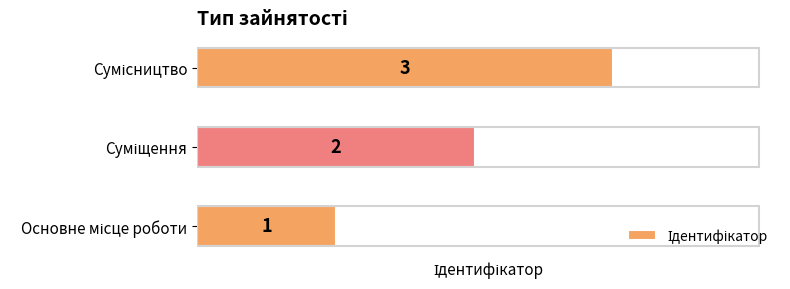

What is the sum of all values?

6